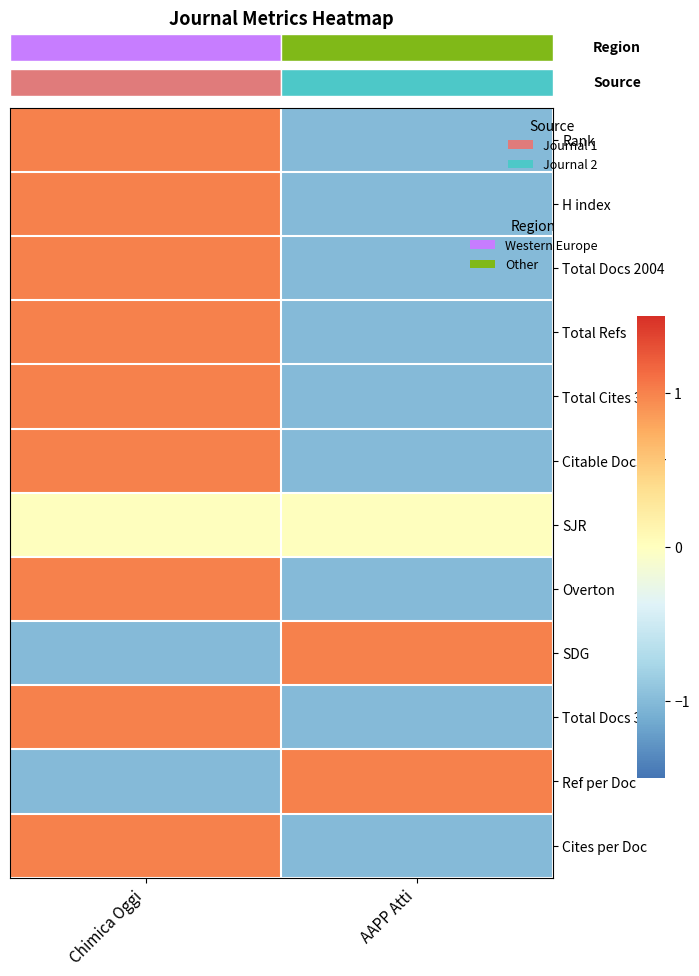

Is the value of Total Refs at AAPP Atti greater than the value of Total Docs 2004 at AAPP Atti?

No